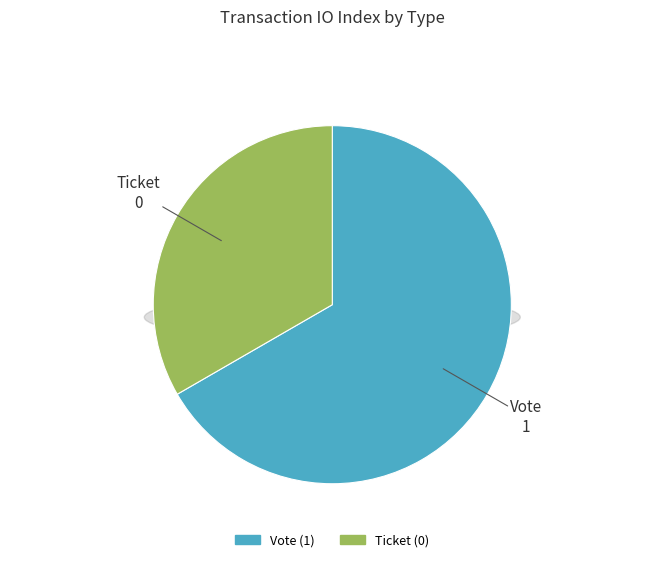

To the nearest percent, what is the combined percentage of Ticket and Vote?

100%